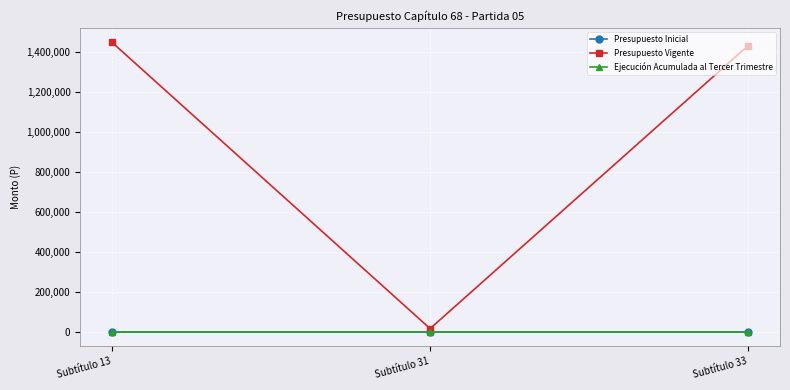

Is this an area chart (filled region under the line)?

No